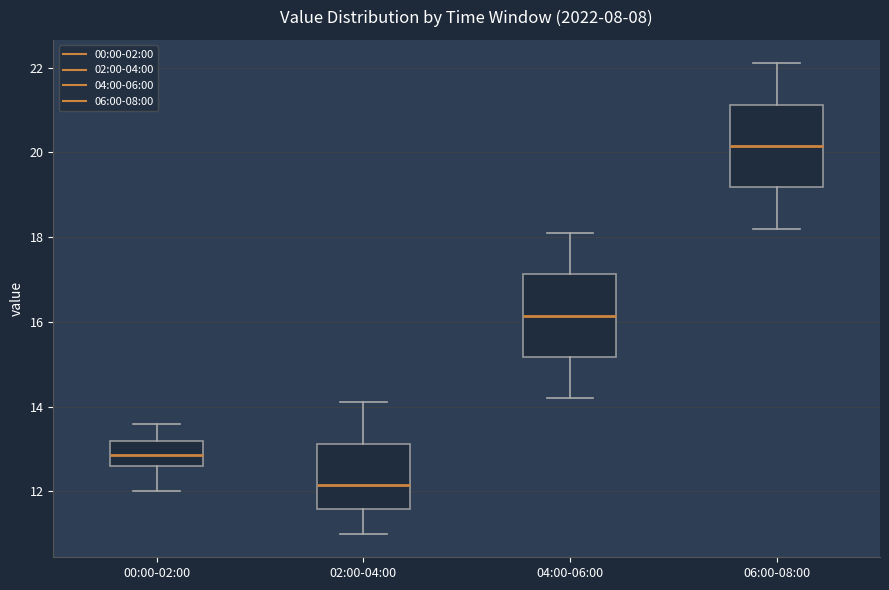

Which box's median line is the highest?

06:00-08:00